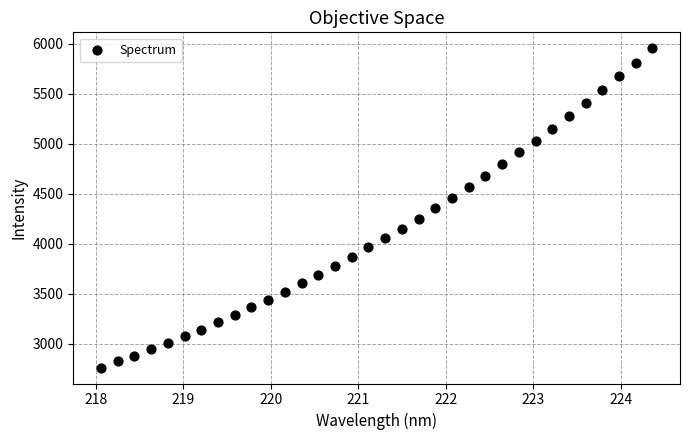

What is the range of Y values (max minus min)?

3194.0